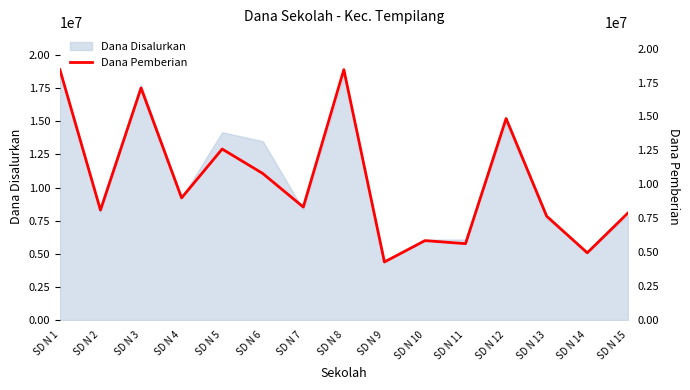

The value at SD N 10 is 5850000. True or false?

True